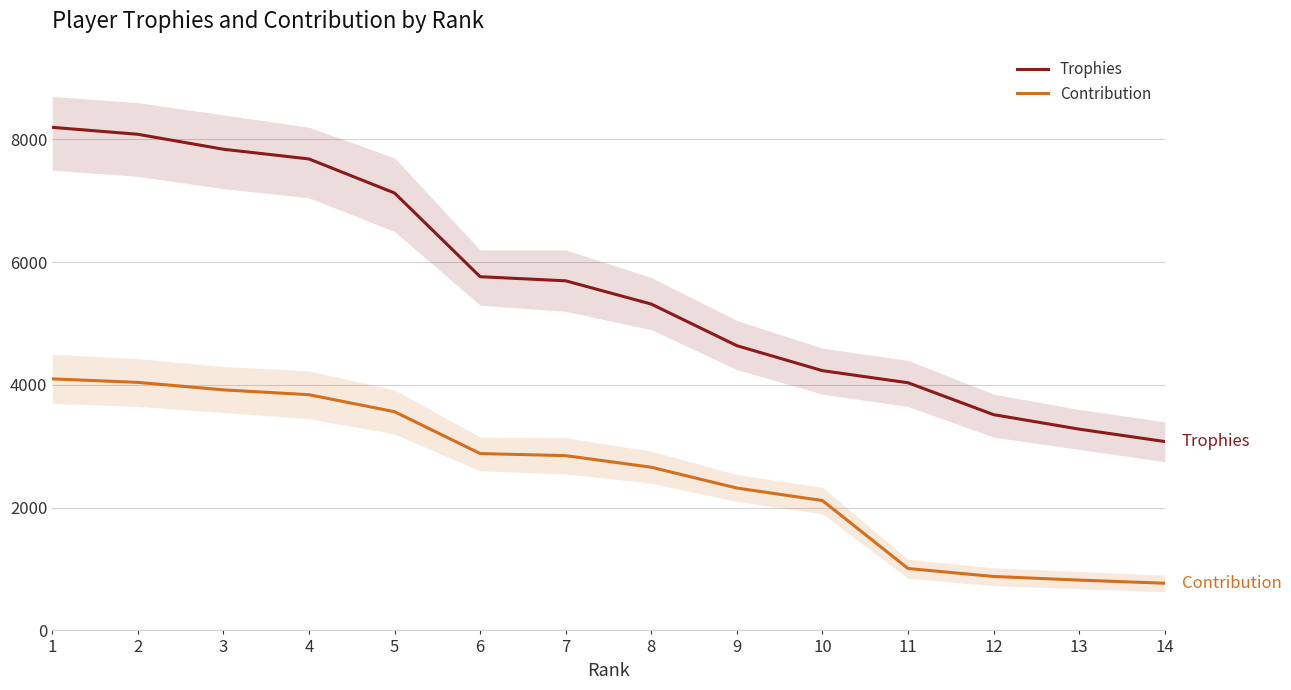

Rank the series by their average value, from lowest to highest.

Contribution, Trophies